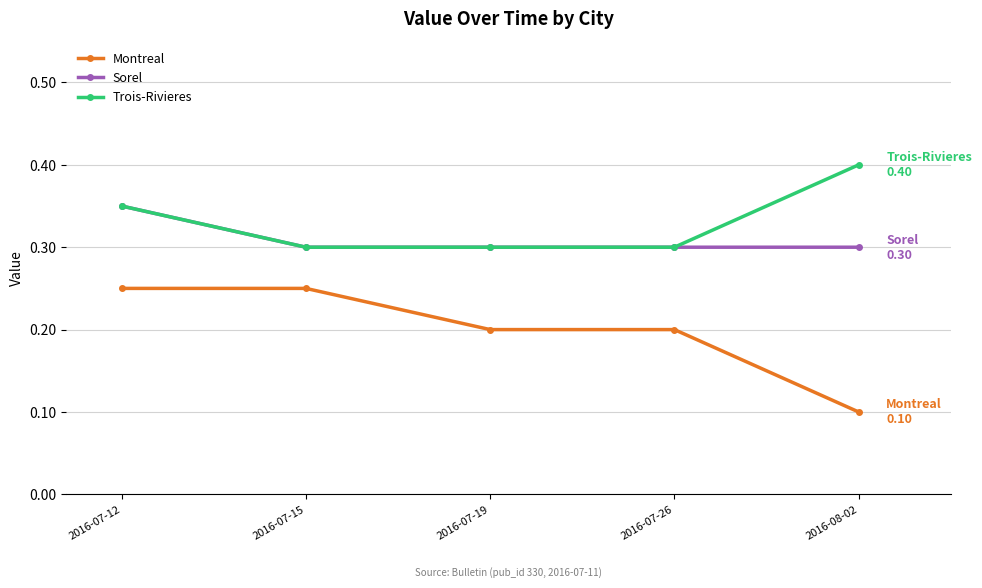

True or false: Montreal and Sorel intersect in this chart.

False